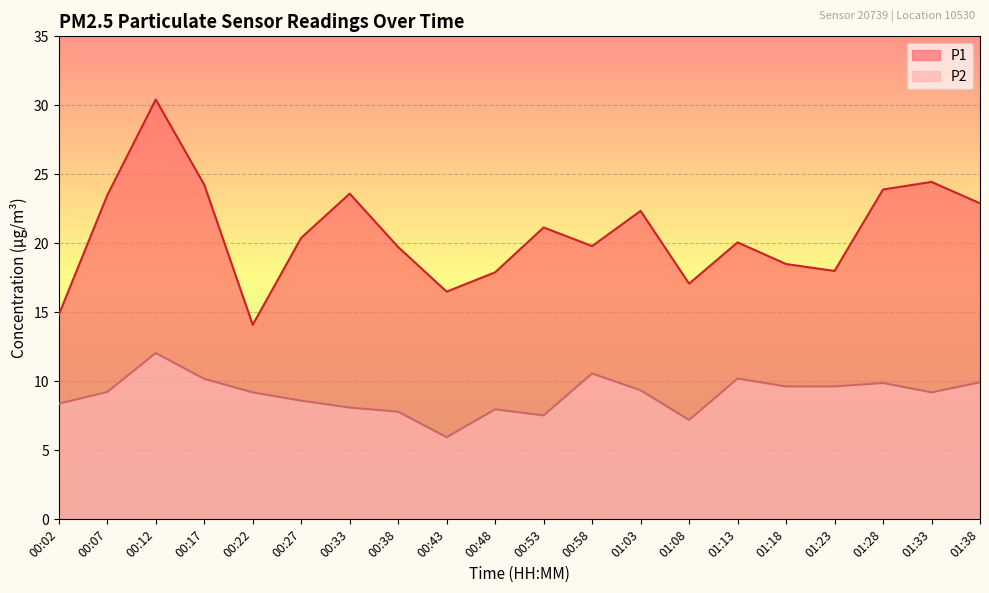

What is the greatest value displayed?

30.4